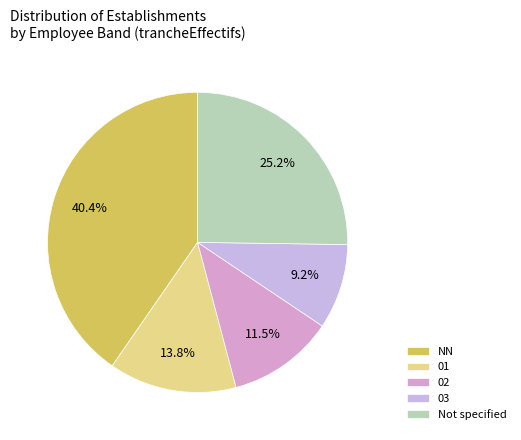

The NN slice represents 40% of the pie. True or false?

True